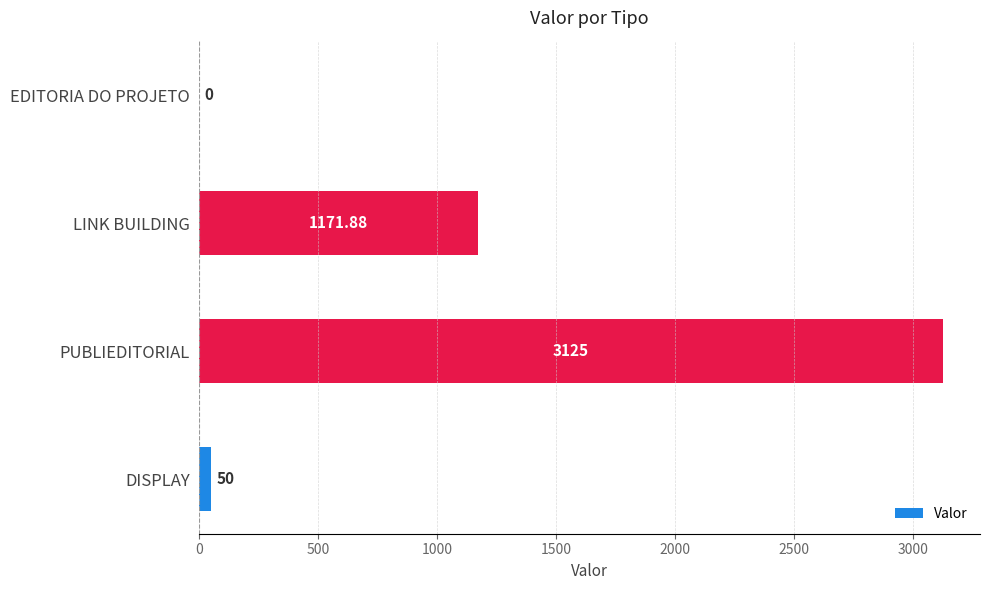

How many values are above zero?

3